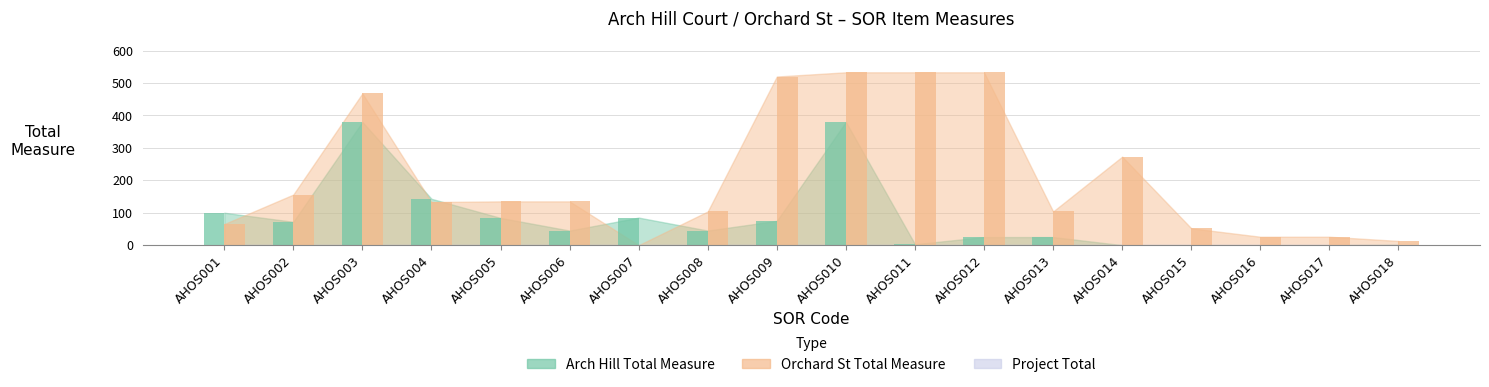

True or false: Arch Hill Total Measure has a value of 129 at AHOS002.

False